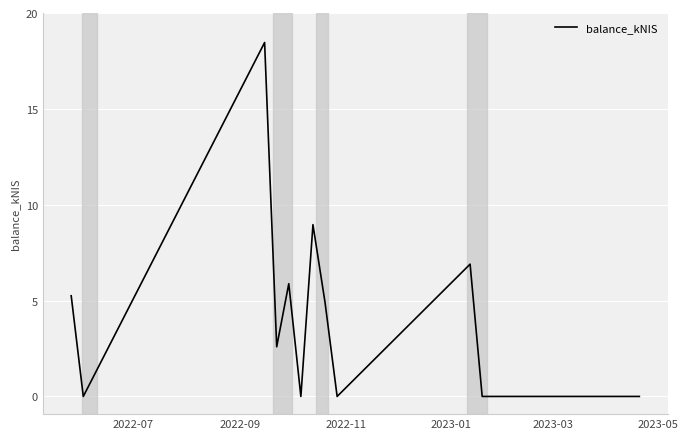

What is the greatest value displayed?

18.5